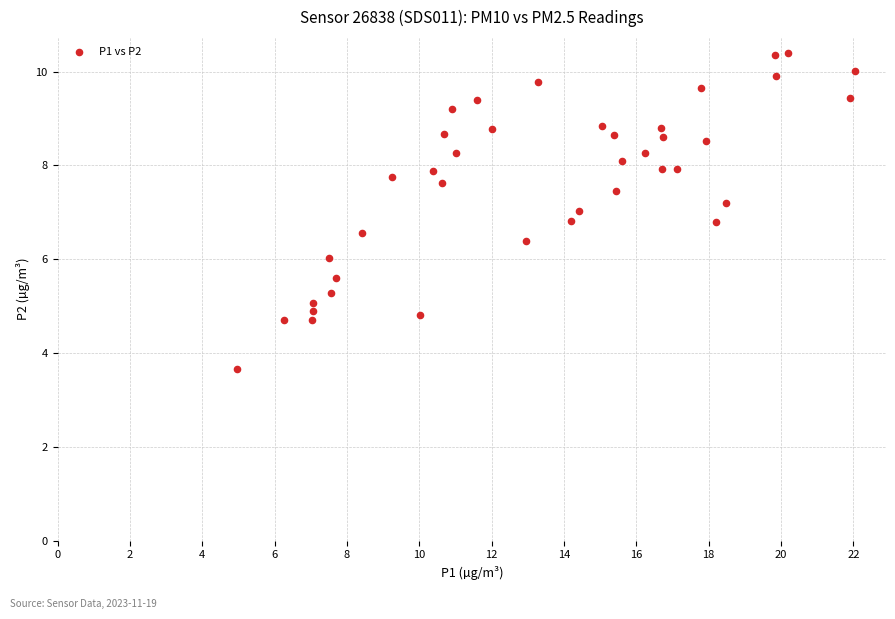

What is the range of X values (max minus min)?

17.1